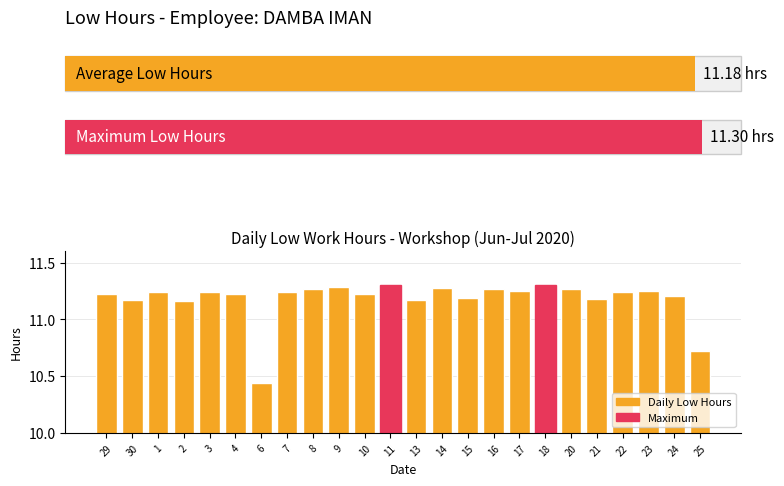

Count the number of data series in this chart.

1